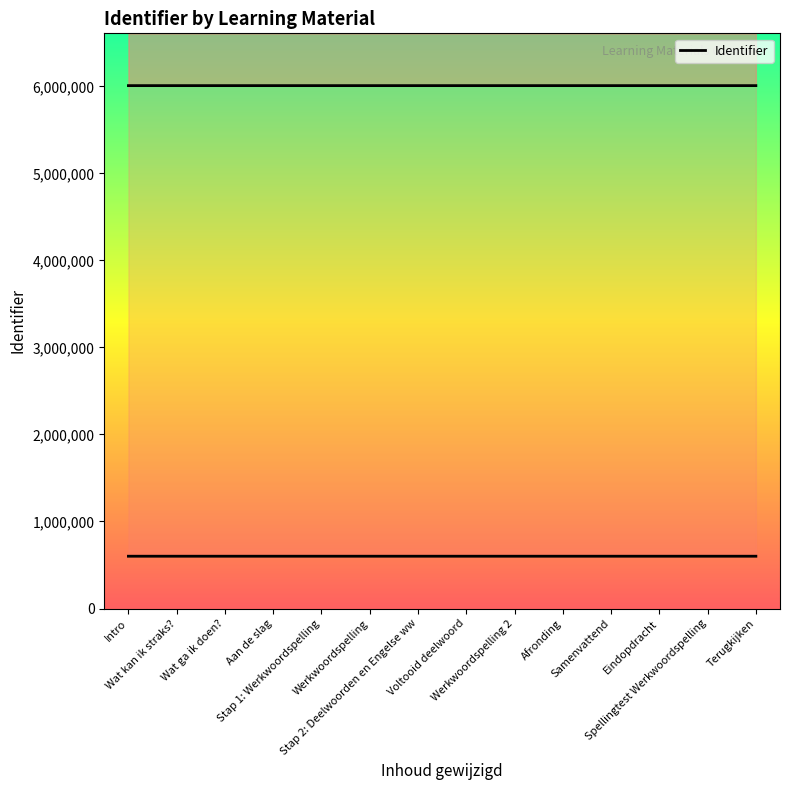

Reading left to right, transcribe all the data shown in this chart.

Intro=6009449	Wat kan ik straks?=6009451	Wat ga ik doen?=6009453	Aan de slag=6009455	Stap 1: Werkwoordspelling=6009456	Werkwoordspelling=6009460	Stap 2: Deelwoorden en Engelse ww=6009461	Voltooid deelwoord=6009466	Werkwoordspelling 2=6009467	Afronding=6009468	Samenvattend=6009469	Eindopdracht=6009474	Spellingtest Werkwoordspelling=6009476	Terugkijken=6009477